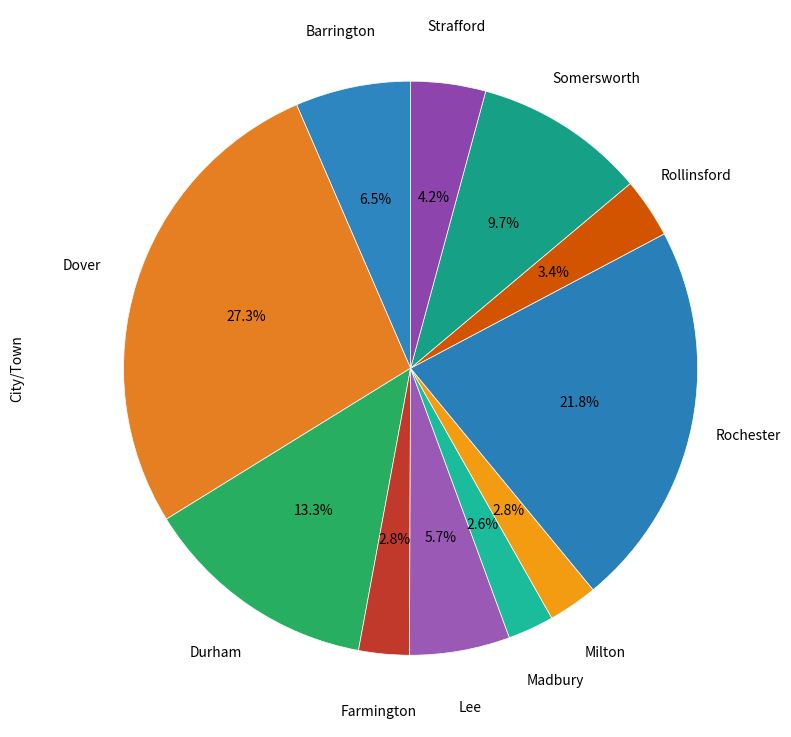

Does any single category account for the majority?

No